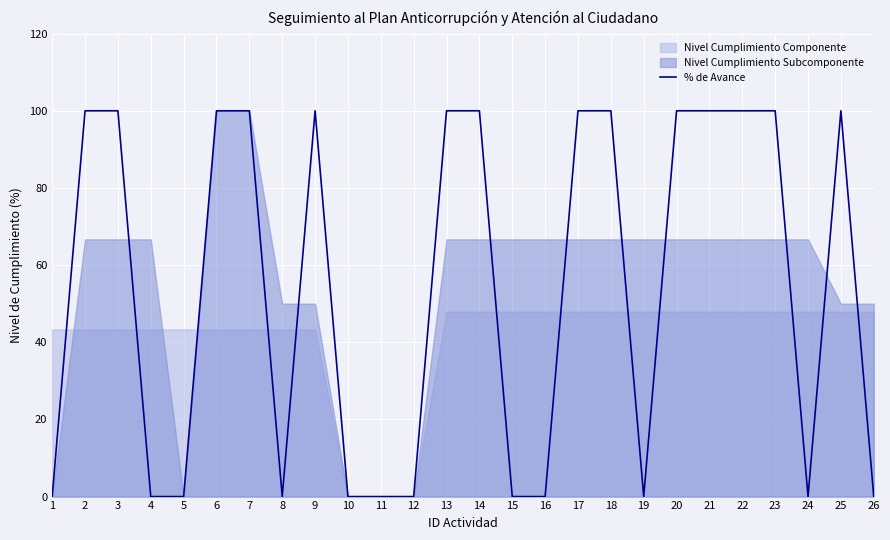

How many categories are shown in the chart?

26